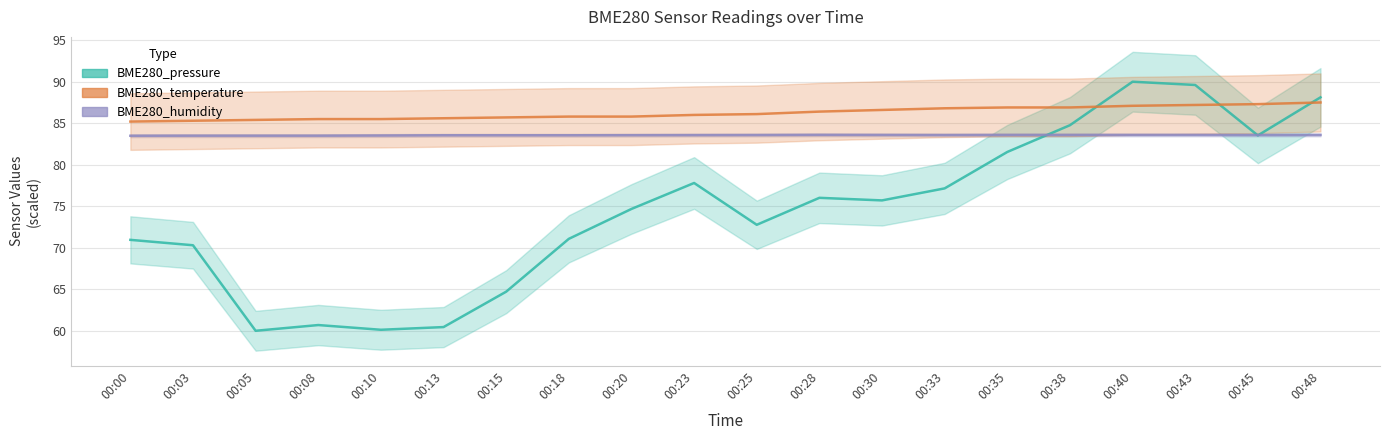

What is the difference between the second highest and minimum values in the BME280_pressure series?

29.6